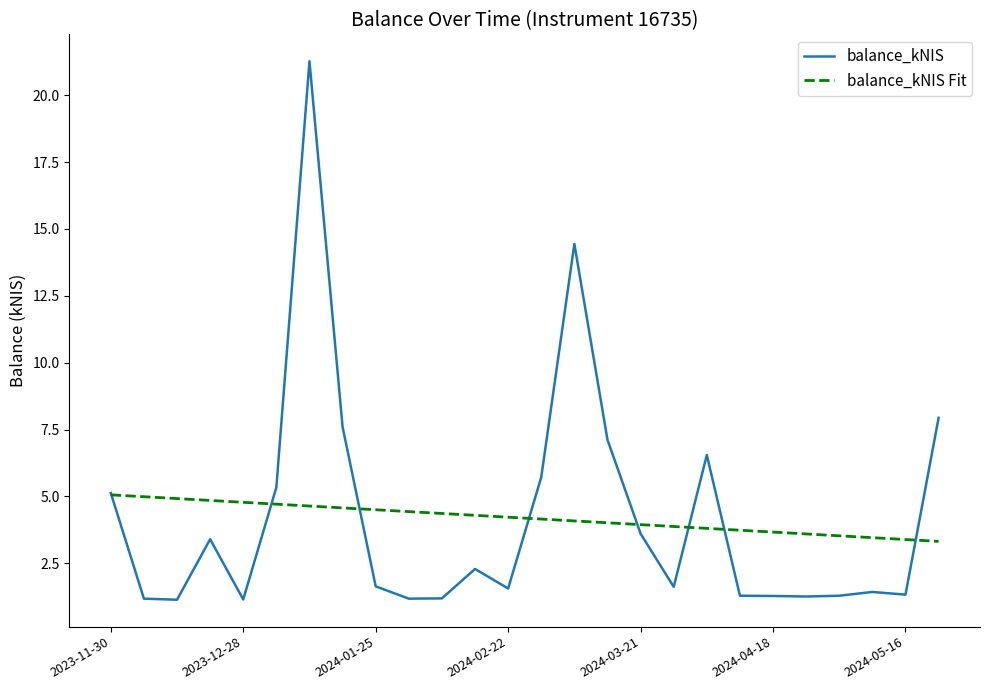

What are all the series names shown in the legend?

balance_kNIS, balance_kNIS Fit